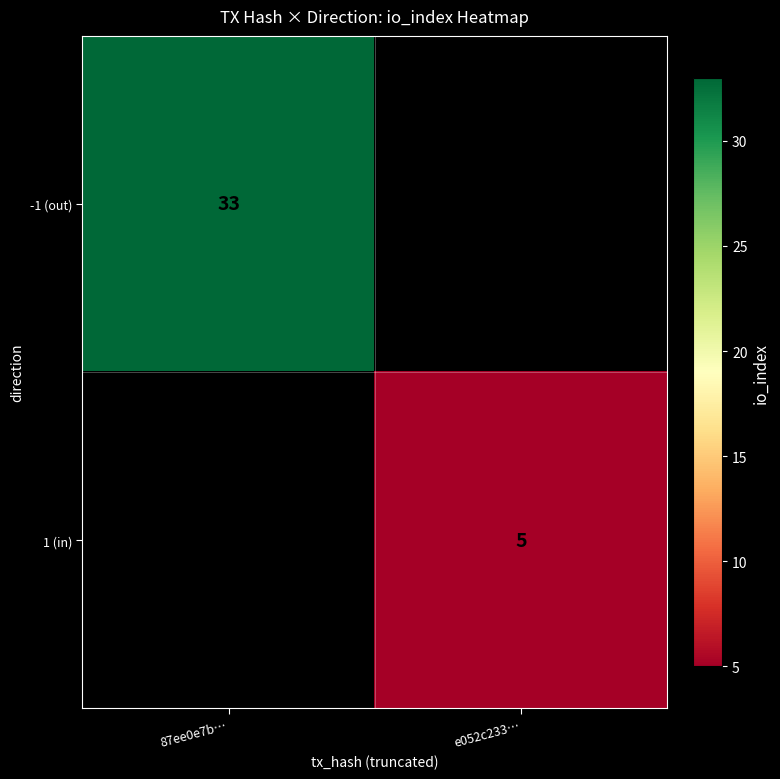

The value of 1 (in) at e052c233… is 5. True or false?

True